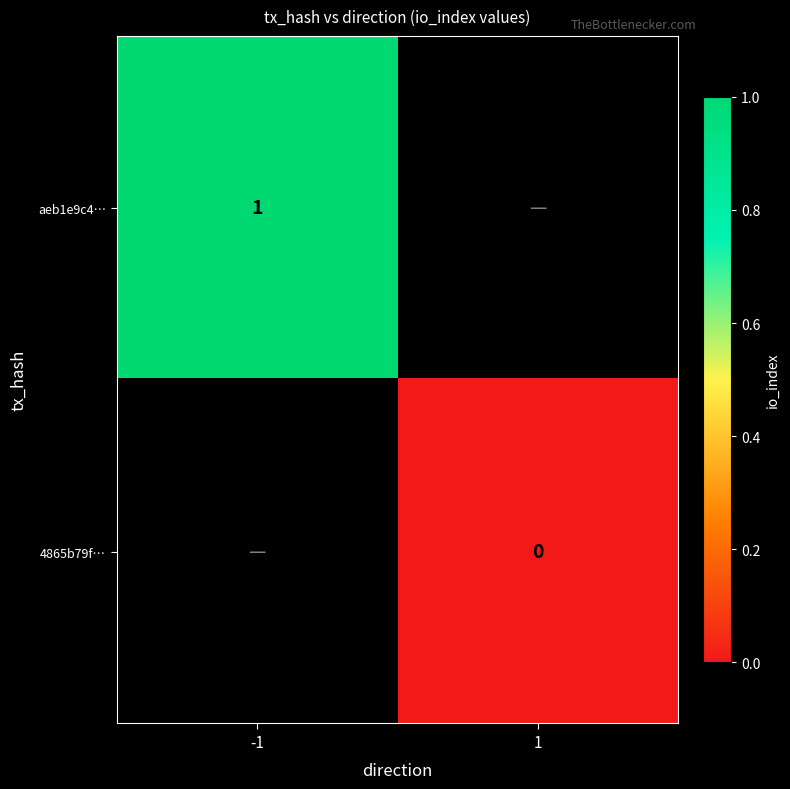

At how many categories does at least one series exceed 0?

1